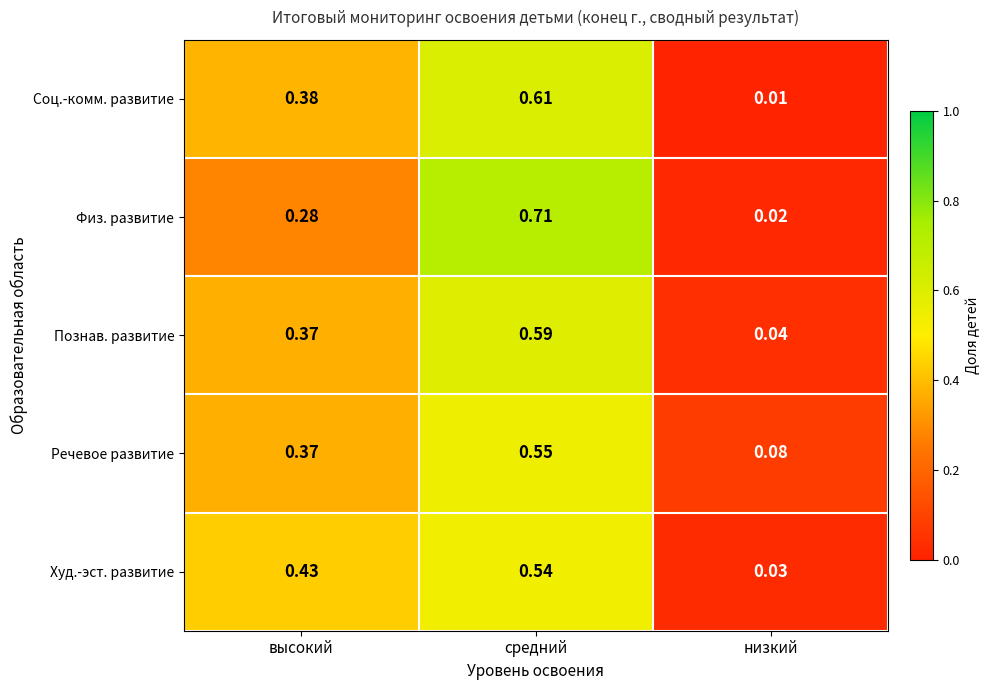

At which label is Речевое развитие closest to 0?

низкий